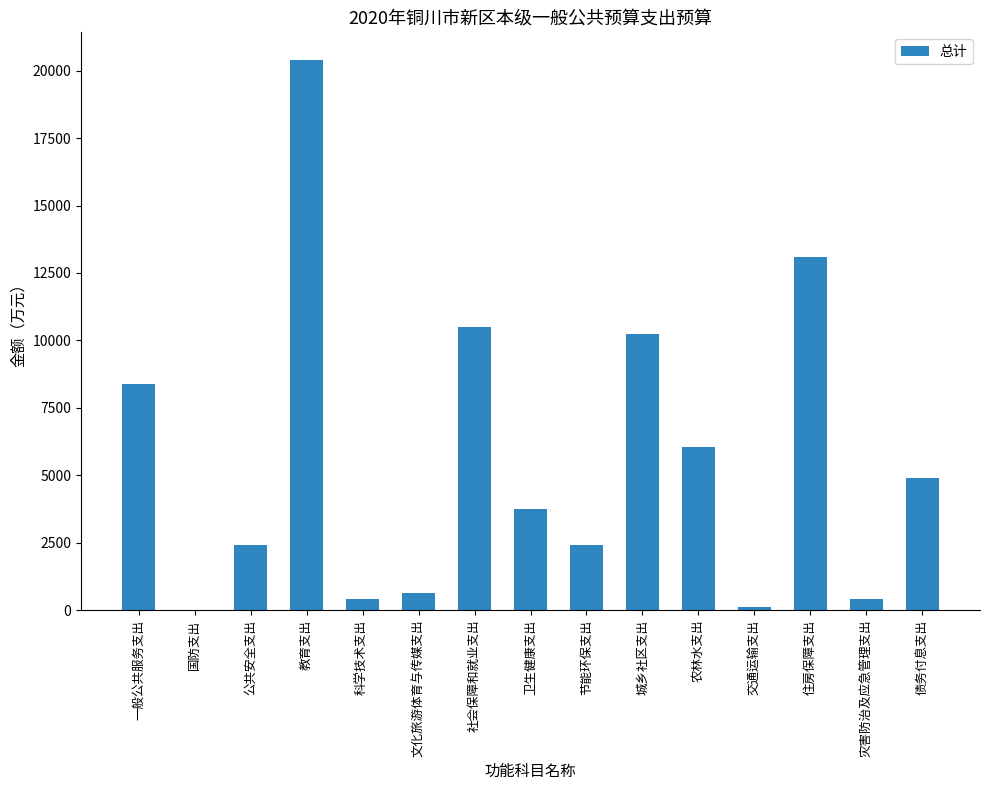

Is it true that the value at 文化旅游体育与传媒支出 is 631?

True